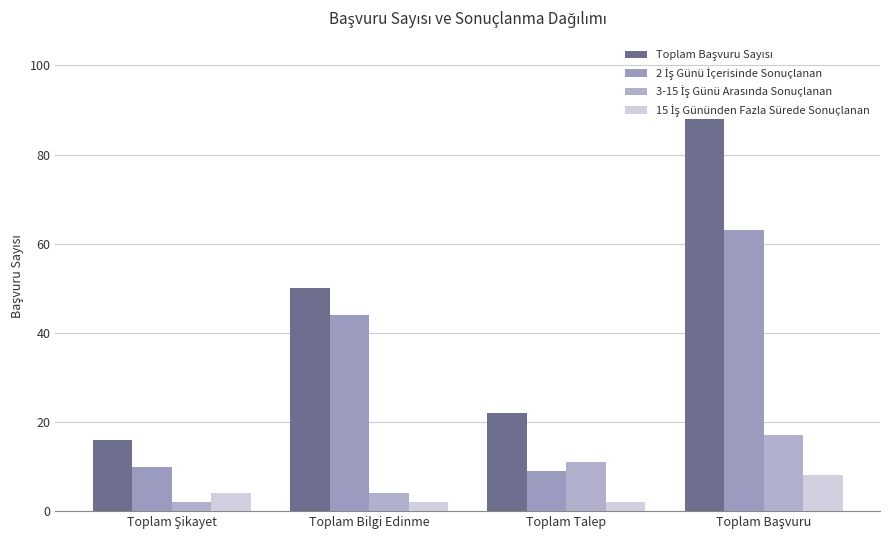

How many groups of bars are there?

4